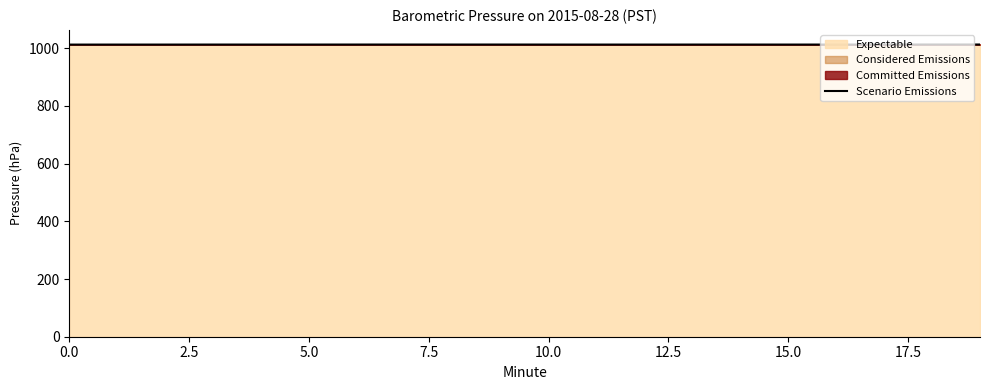

How many values are between 1012 and 1013?

20